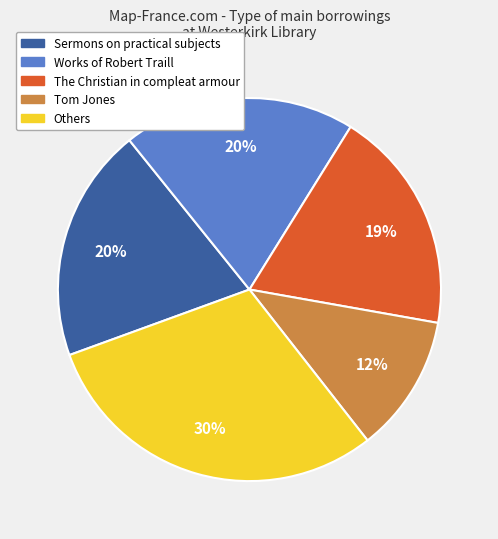

To the nearest percent, what is the average slice percentage?

20%